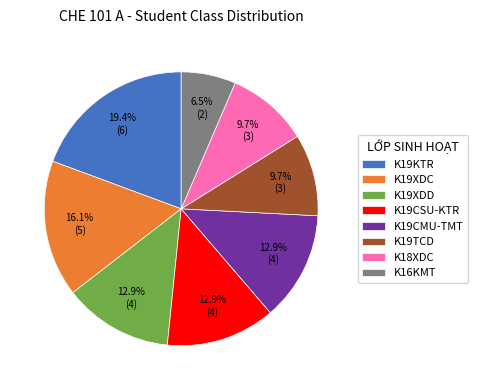

What percentage is the K19CMU-TMT slice, to the nearest percent?

13%